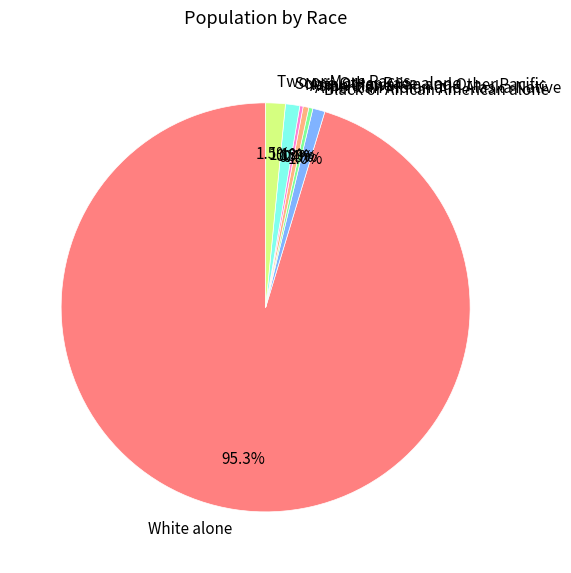

How much of the chart is everything except Asian alone?

99.6%